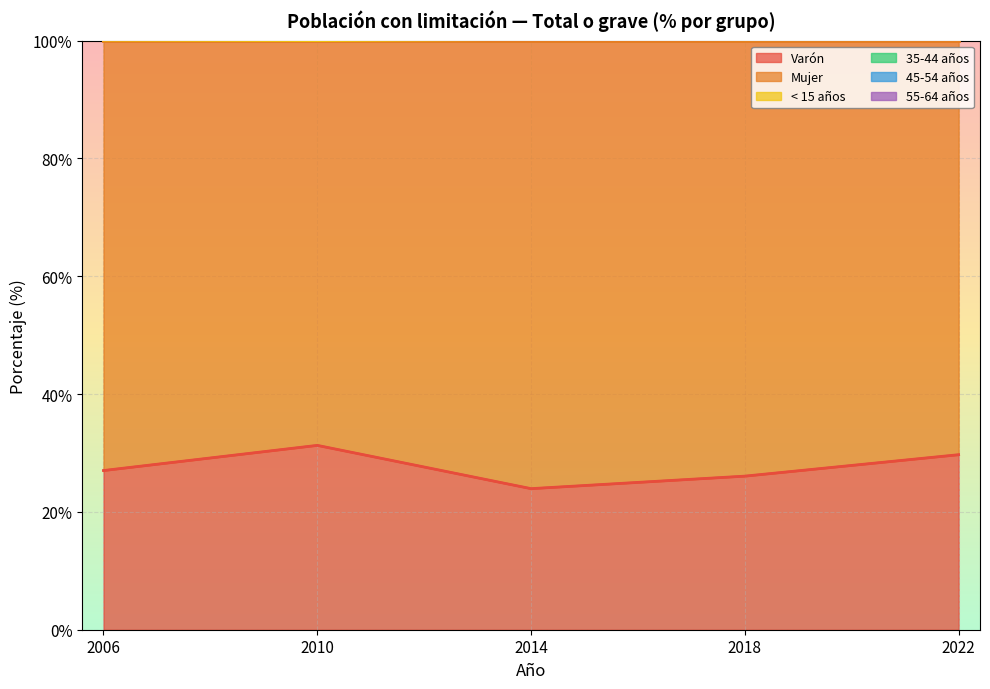

Where is the first local maximum for 35-44 años?

2014